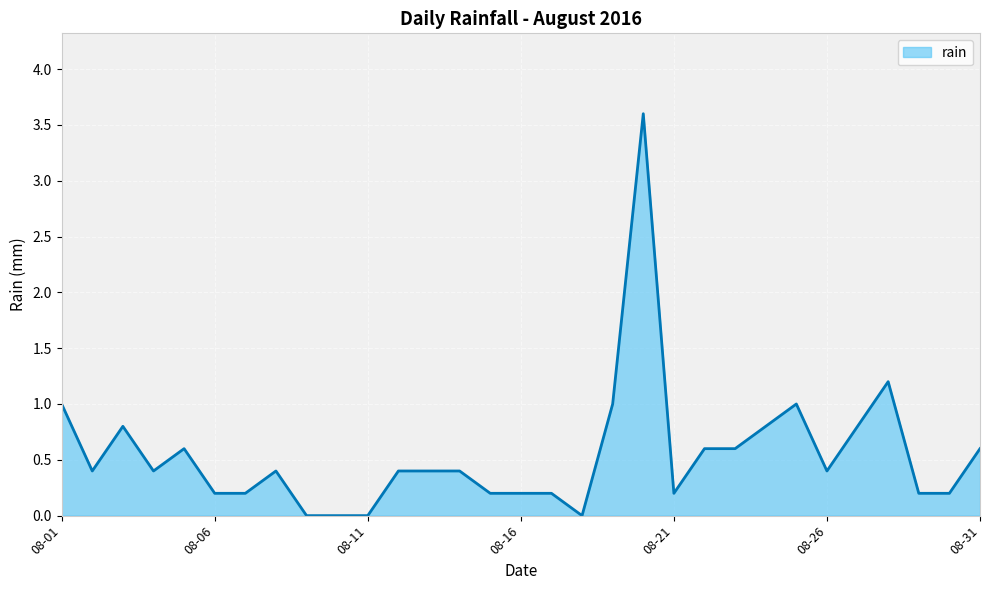

What is the maximum value shown in the chart?

3.6